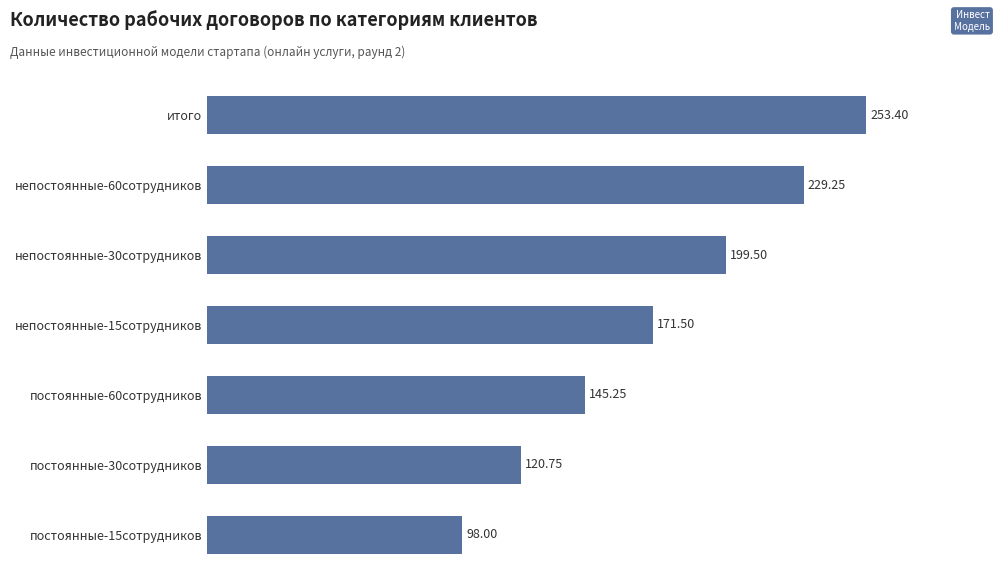

Where is the data nearest to the value 175?

непостоянные-15сотрудников